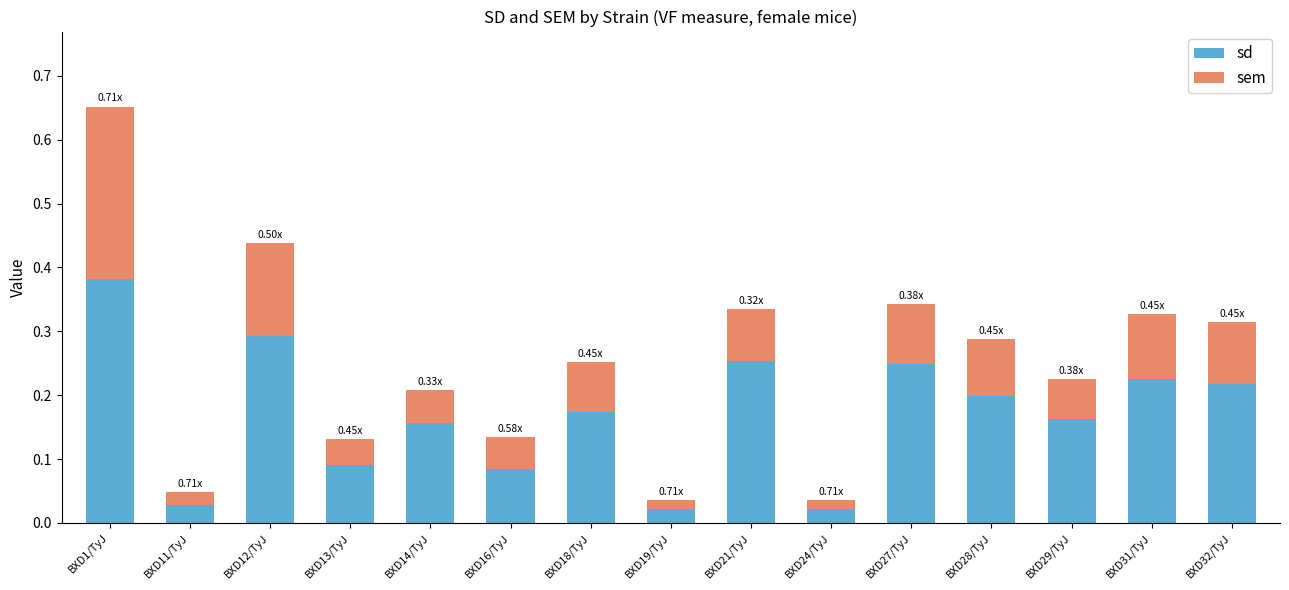

At which category is the sum across all series the highest?

BXD1/TyJ